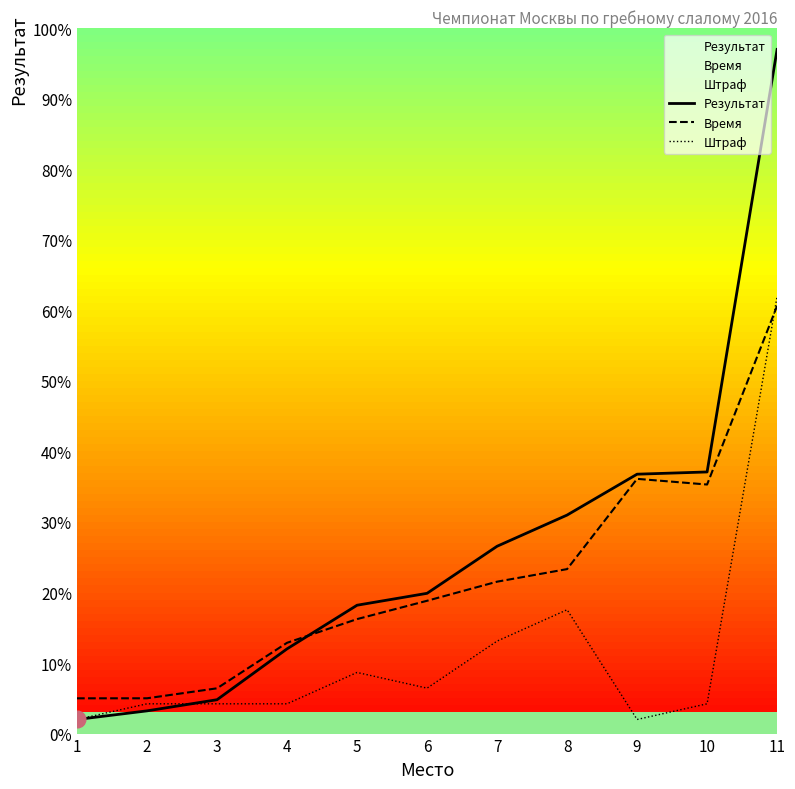

Which series has the largest range (max minus min)?

Результат